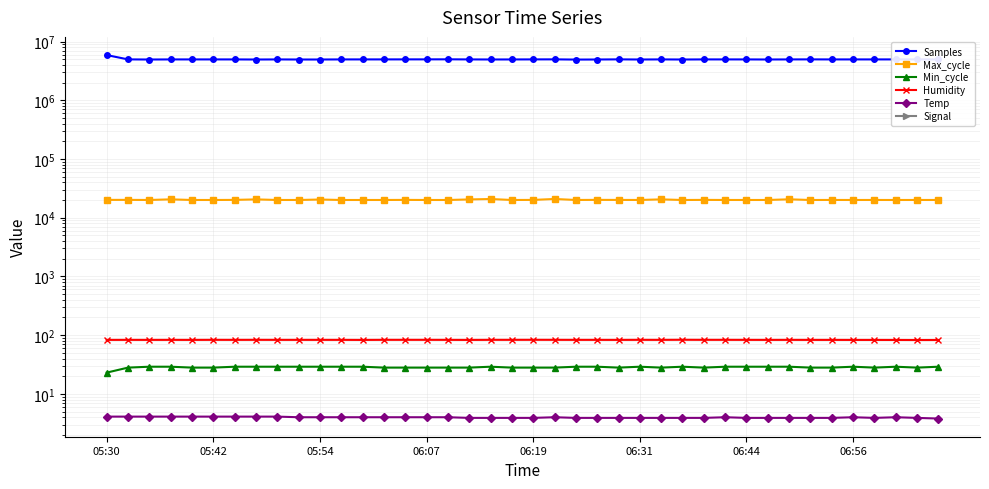

What is the value of the Samples point at the 4th from the left?

4957181.0